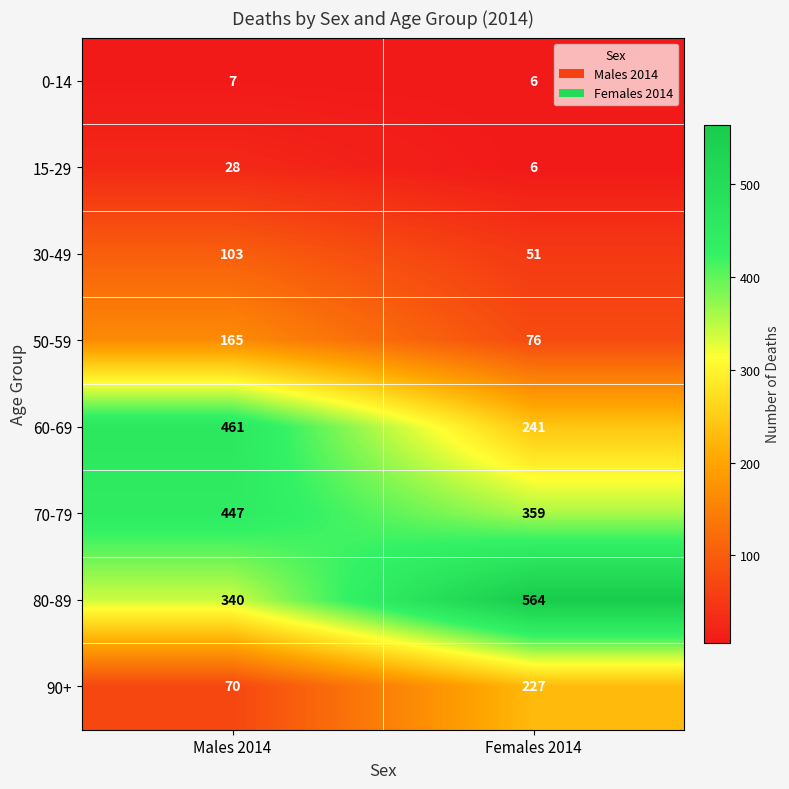

Which series changed the most between Males 2014 and Females 2014?

80-89